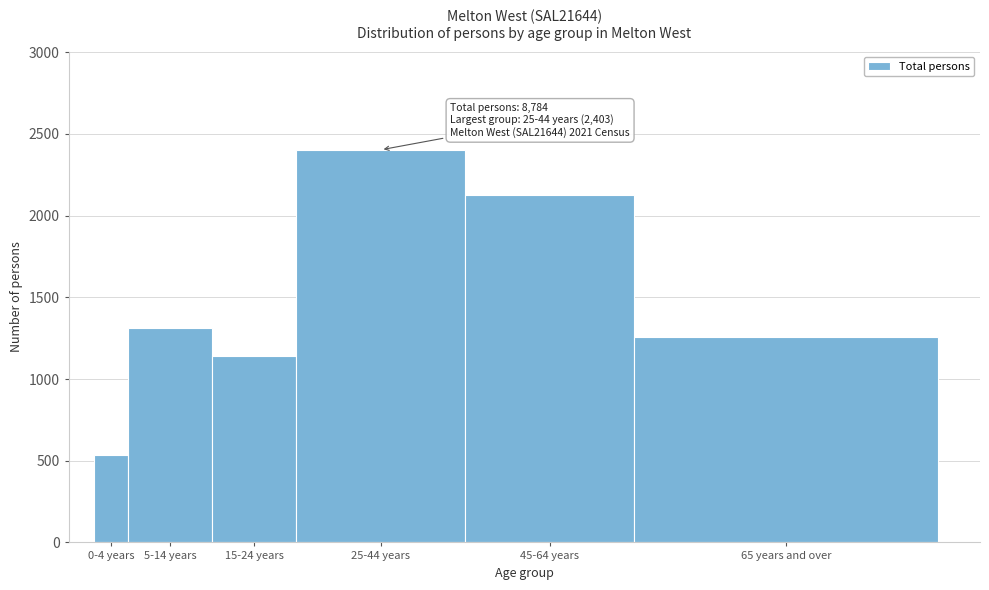

Reading left to right, extract all data points from this chart.

0-4 years=538	5-14 years=1315	15-24 years=1140	25-44 years=2403	45-64 years=2129	65 years and over=1259